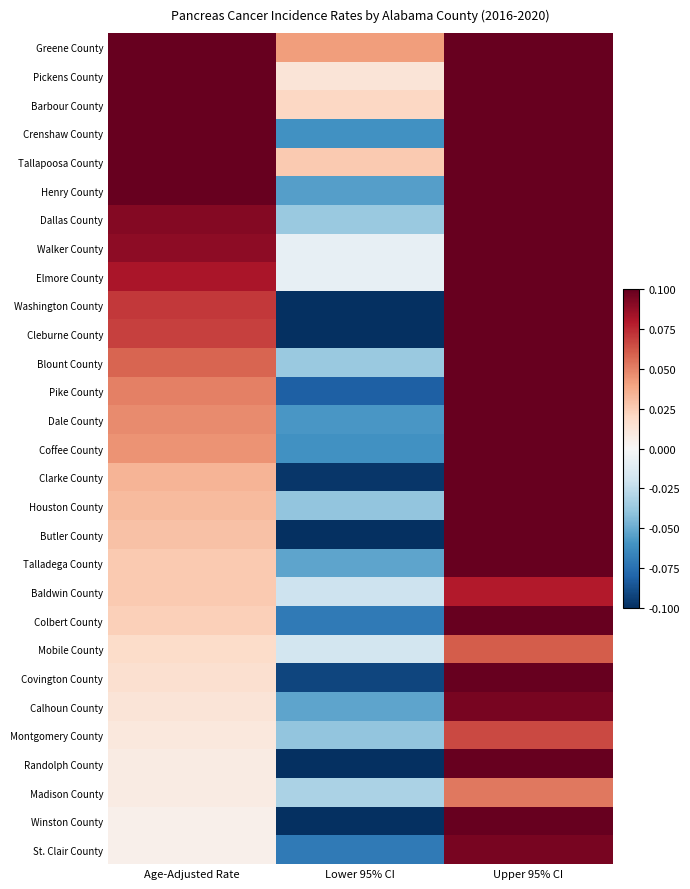

How many data points does each series have?

3